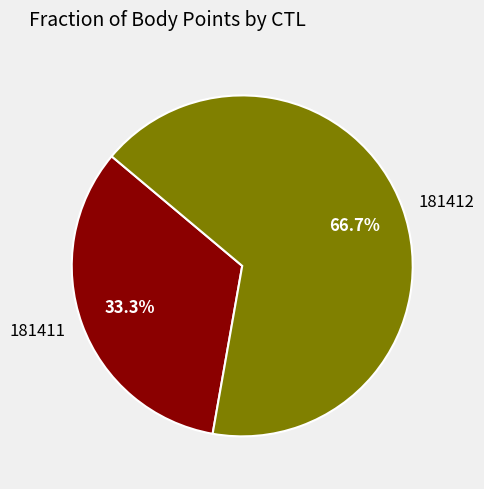

The 181411 slice represents 28% of the pie. True or false?

False